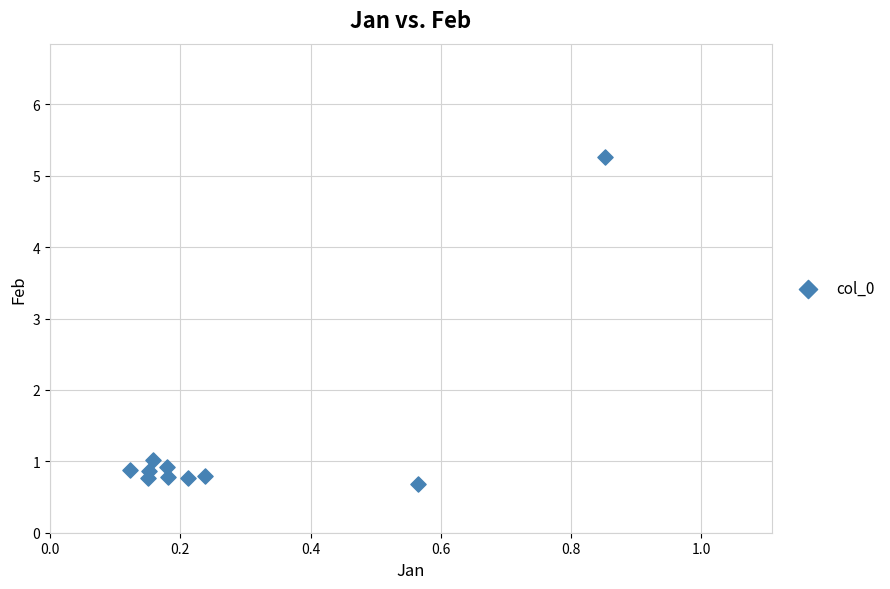

What Y value in the scatter plot is closest to 2?

1.0